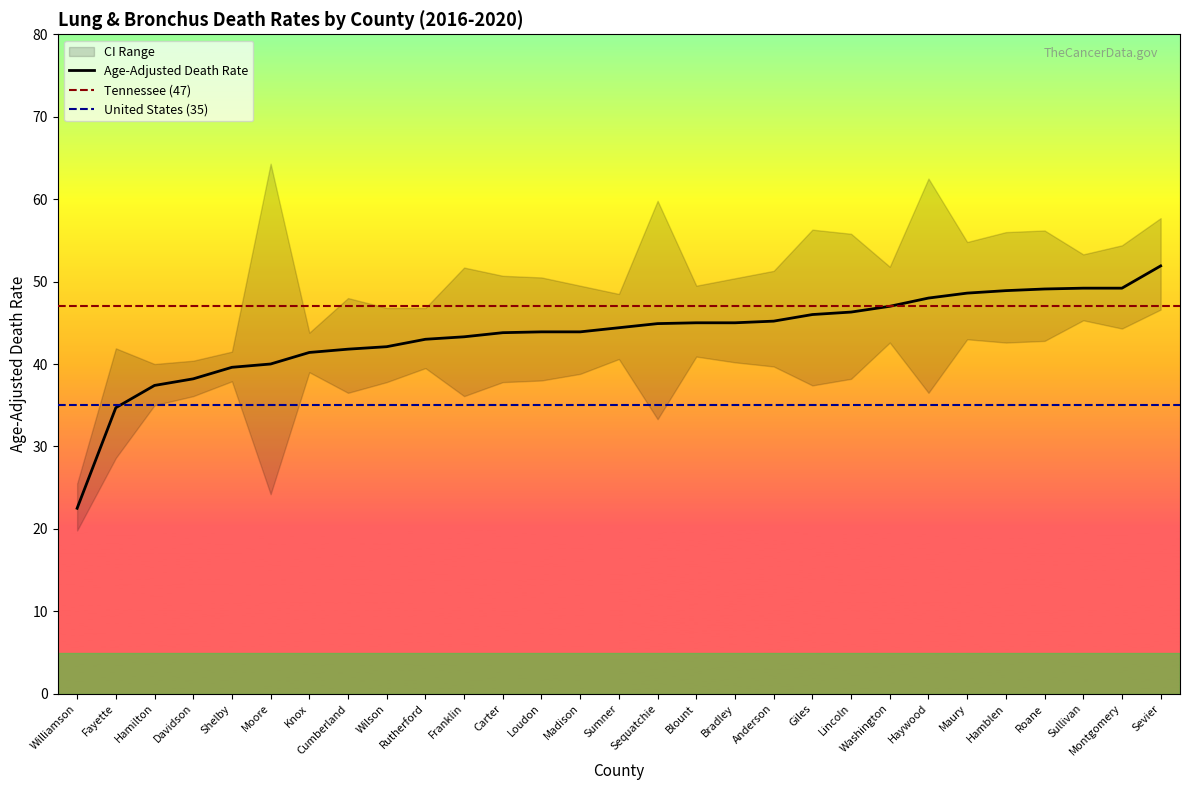

What is the total value across all series at Sumner?

133.5